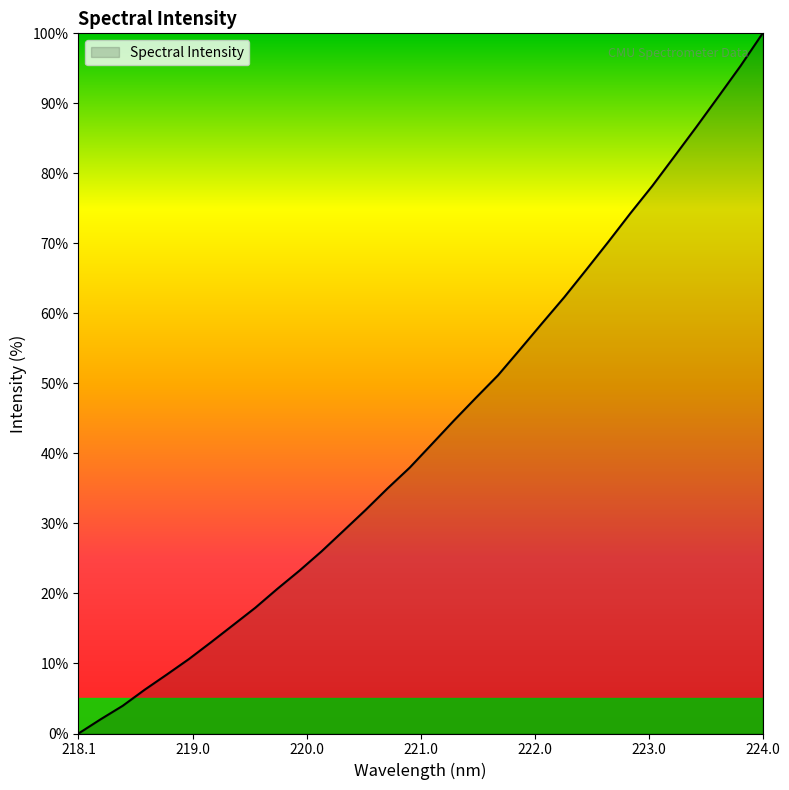

What is the maximum value shown in the chart?

100.0